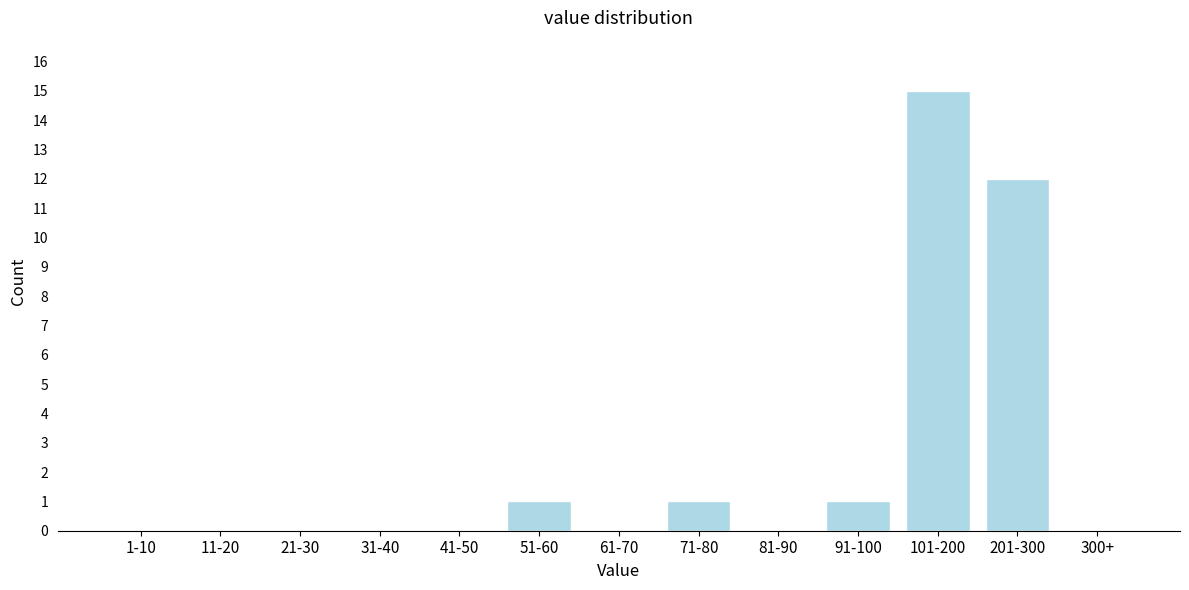

Reading left to right, transcribe all the data shown in this chart.

1-10=0	11-20=0	21-30=0	31-40=0	41-50=0	51-60=1	61-70=0	71-80=1	81-90=0	91-100=1	101-200=15	201-300=12	300+=0